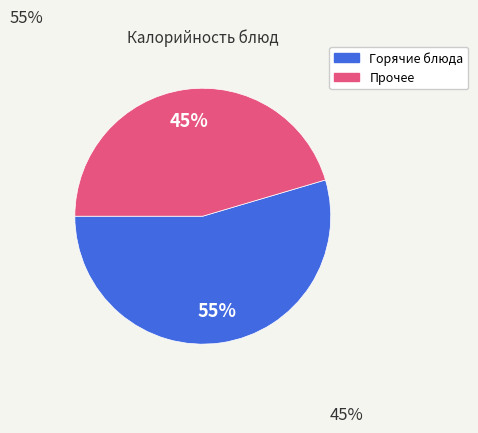

Rank the categories by value from lowest to highest.

Прочее, Горячие блюда